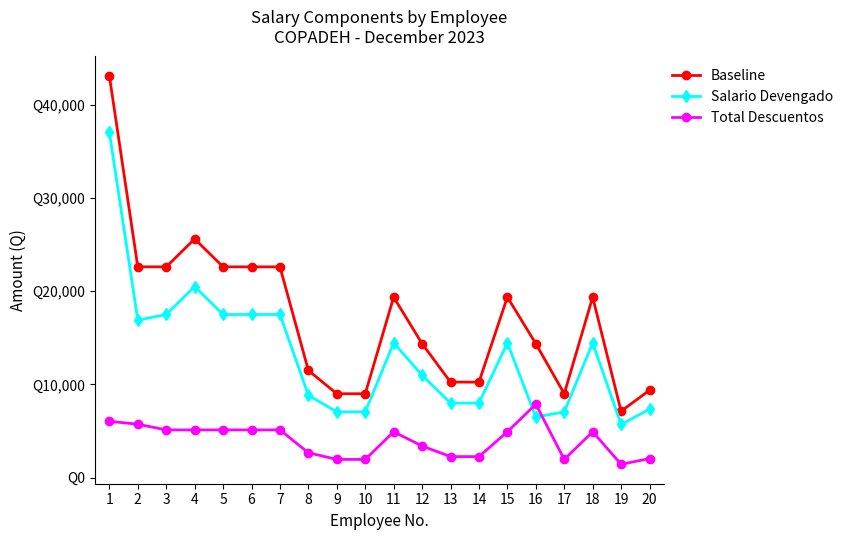

Reading left to right, list all the values displayed in this chart.

Baseline: 1=43125.0	2=22625.0	3=22625.0	4=25625.0	5=22625.0	6=22625.0	7=22625.0	8=11500.0	9=9000.0	10=9000.0	11=19375.0	12=14375.0	13=10250.0	14=10250.0	15=19375.0	16=14375.0	17=9000.0	18=19375.0	19=7125.0	20=9375.0
Salario Devengado: 1=37082.8	2=16897.9	3=17508.6	4=20508.6	5=17508.6	6=17508.6	7=17508.6	8=8837.5	9=7053.8	10=7053.8	11=14461.1	12=10984.4	13=7999.1	14=7999.1	15=14461.1	16=6494.8	17=7053.8	18=14461.1	19=5701.1	20=7337.4
Total Descuentos: 1=6042.2	2=5727.1	3=5116.4	4=5116.4	5=5116.4	6=5116.4	7=5116.4	8=2662.5	9=1946.2	10=1946.2	11=4913.9	12=3390.6	13=2250.9	14=2250.9	15=4913.9	16=7880.2	17=1946.2	18=4913.9	19=1423.8	20=2037.6